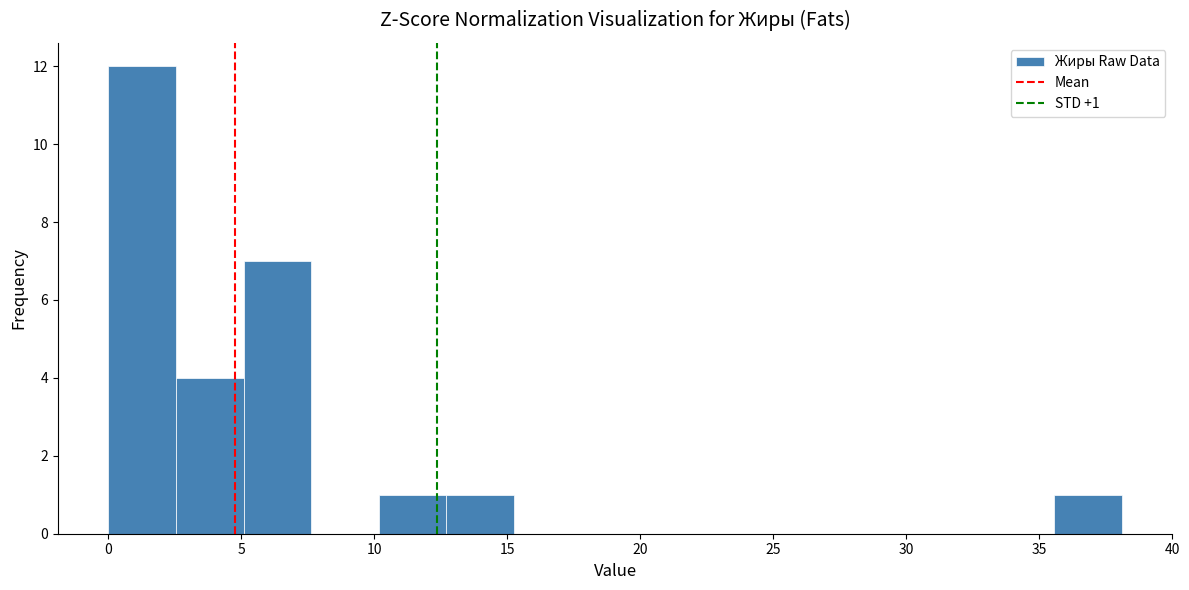

Which range on the x-axis has the tallest bar?

0.0 to 2.5